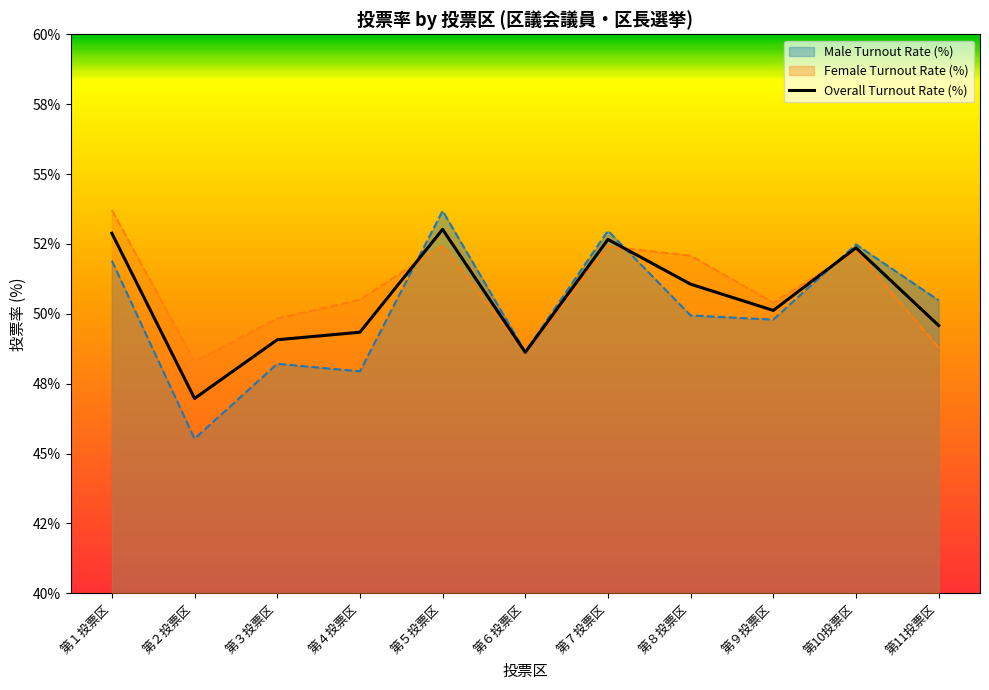

How many values are below 50?

5